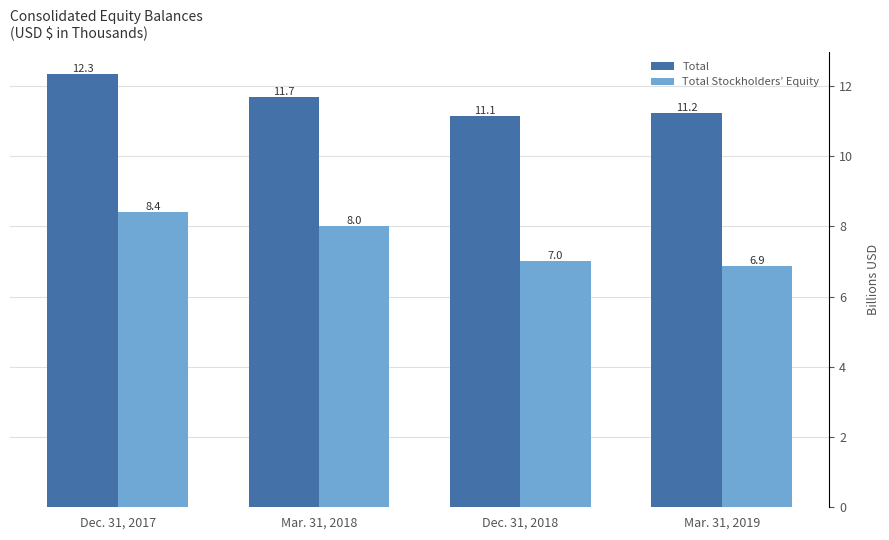

Where is Total nearest to the value 11?

Dec. 31, 2018